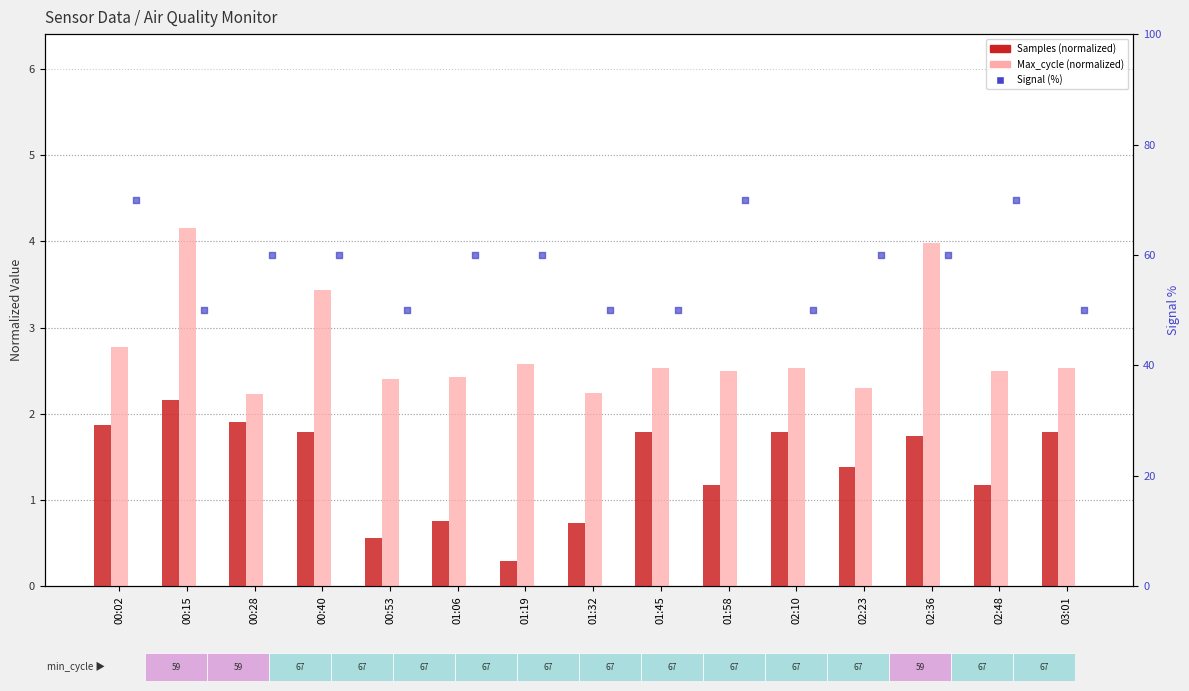

What is the total value across all series at 00:15?

56.3